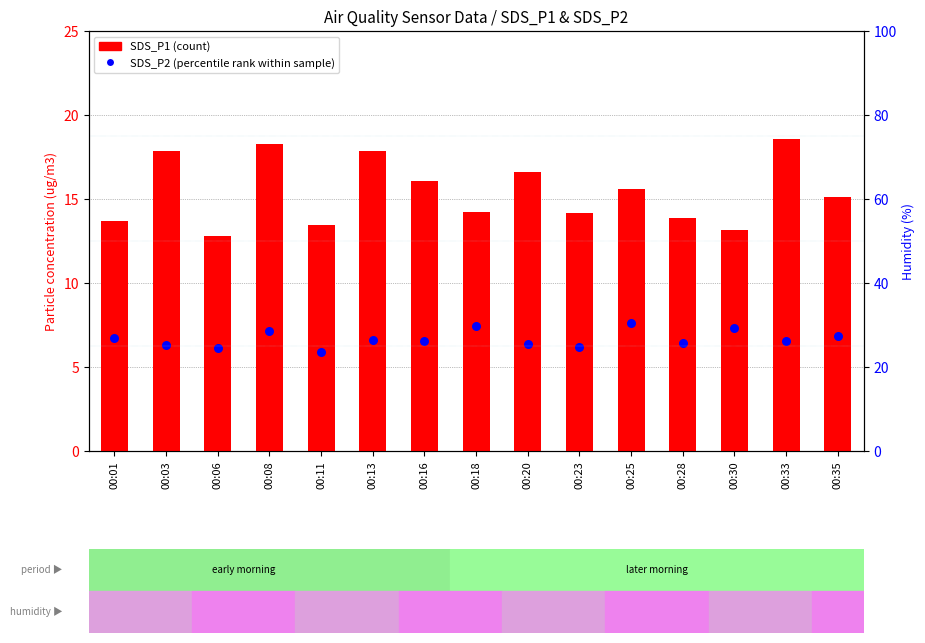

Which series has the largest total across all categories?

SDS_P1 (count)